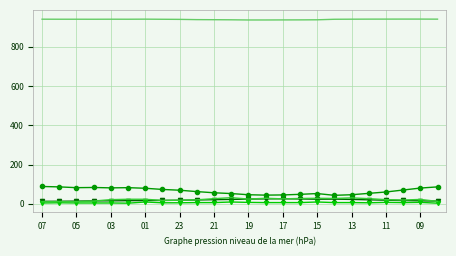

How many lines are shown in the chart?

5